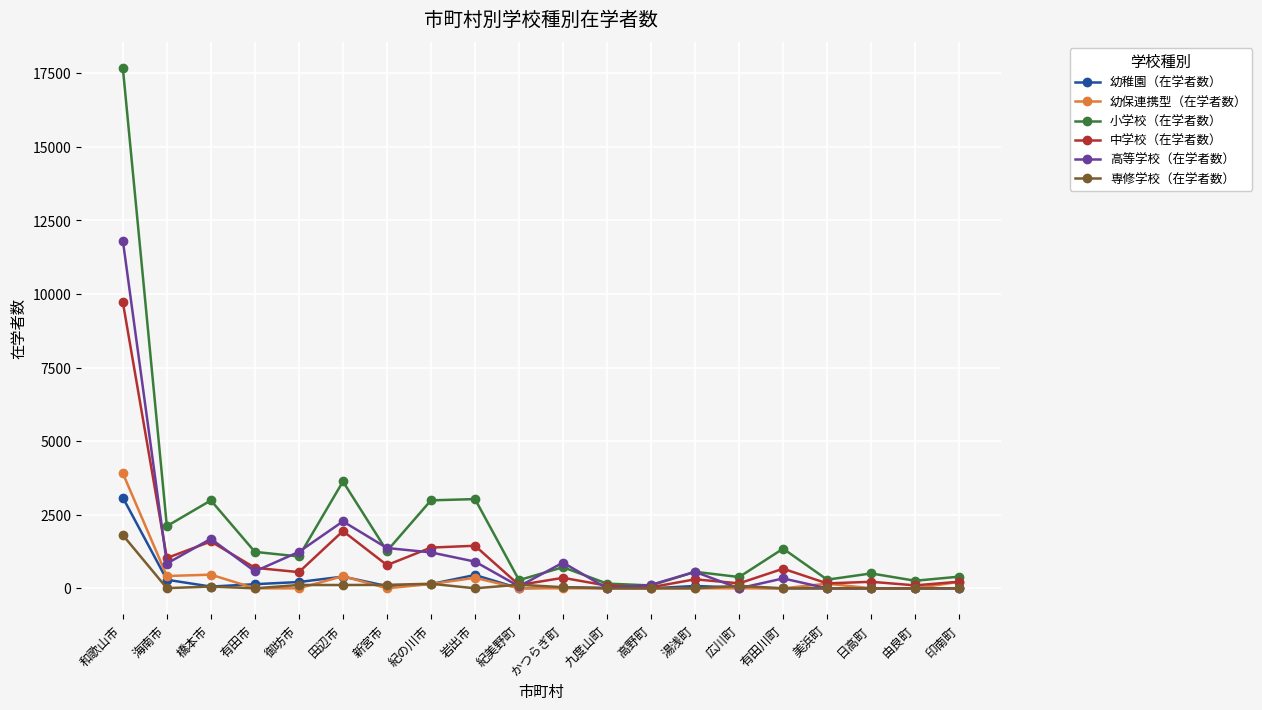

Does the chart have visible grid lines?

Yes